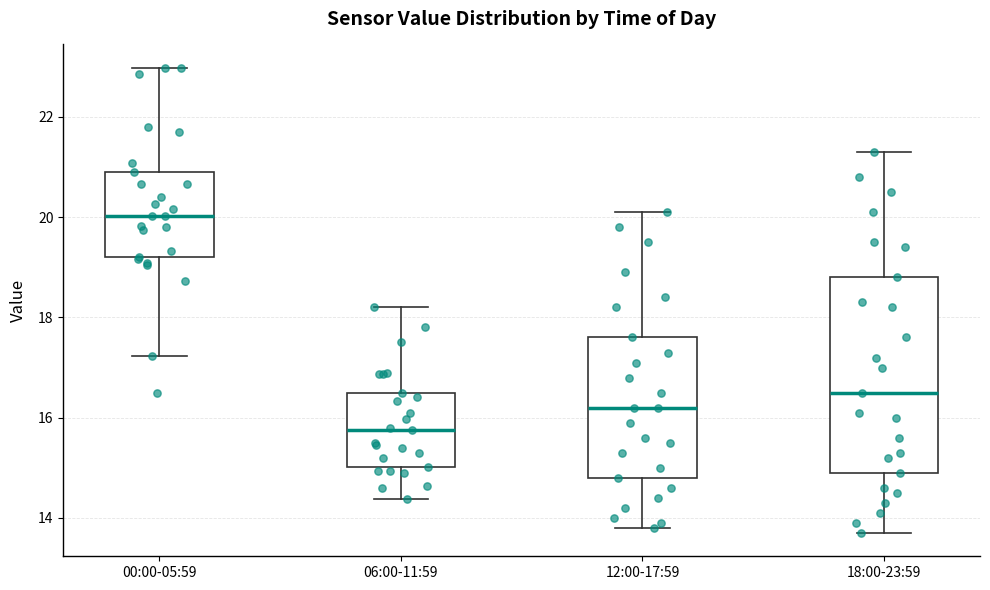

Where is the lower edge of the box for 06:00-11:59 on the y-axis? The values are not printed on the chart, so give them approximately, as read against the axis.

15.0